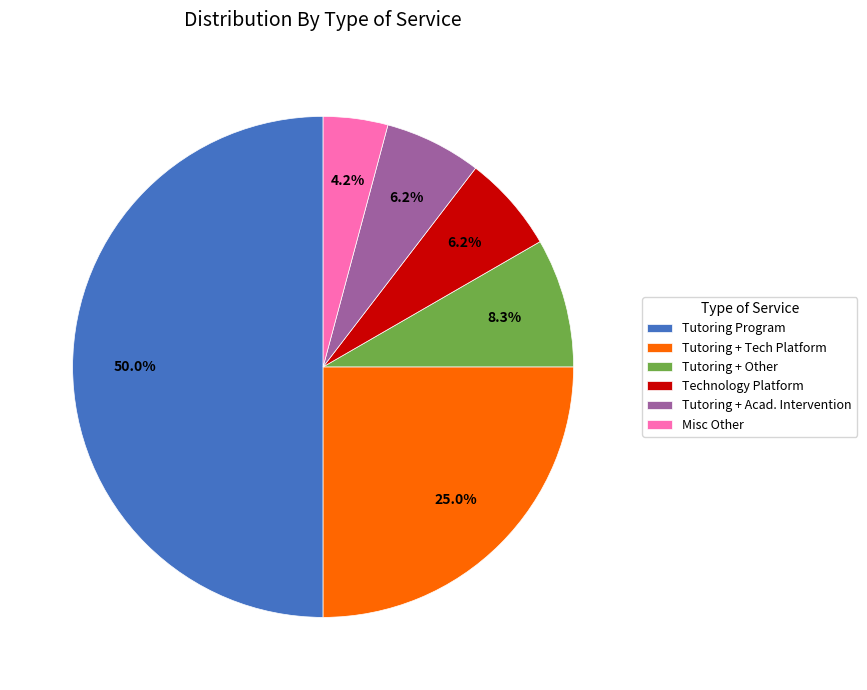

Which has a higher value, Tutoring Program or Technology Platform?

Tutoring Program